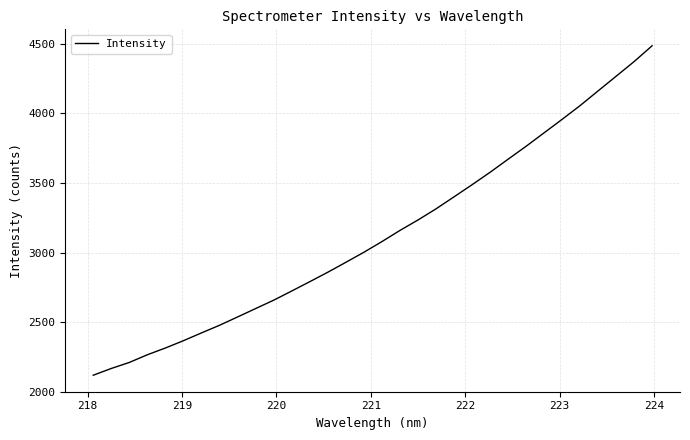

What is the greatest value displayed?

4484.9